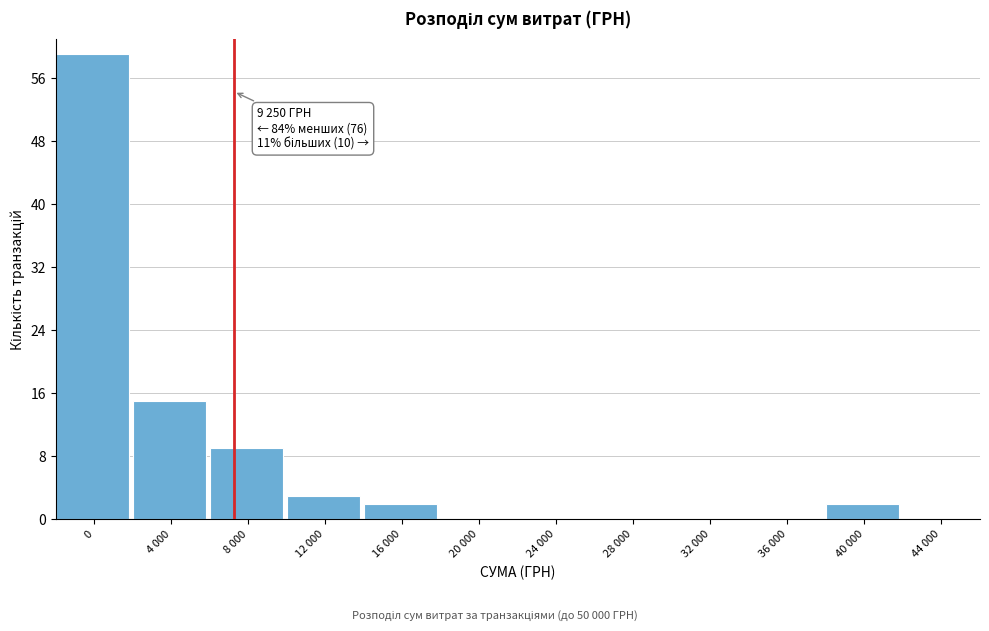

Reading right to left, transcribe all the data shown in this chart.

44 000=0	40 000=2	36 000=0	32 000=0	28 000=0	24 000=0	20 000=0	16 000=2	12 000=3	8 000=9	4 000=15	0=59